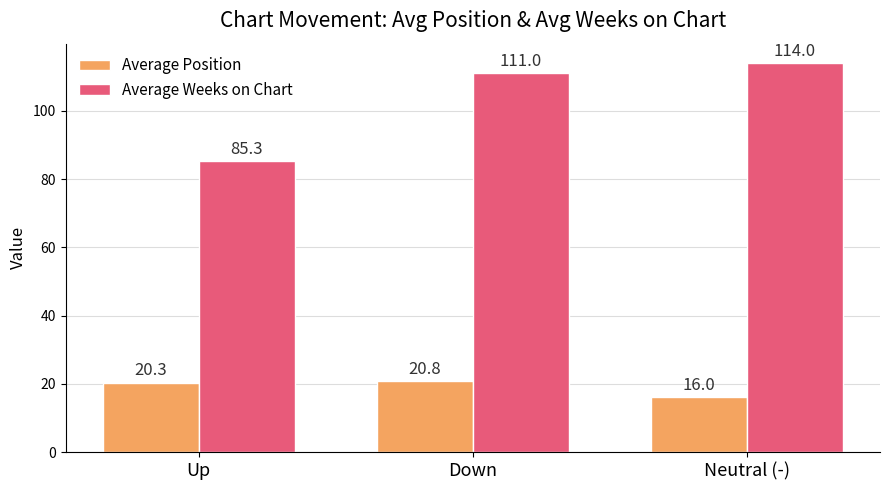

Which series has the largest range (max minus min)?

Average Weeks on Chart